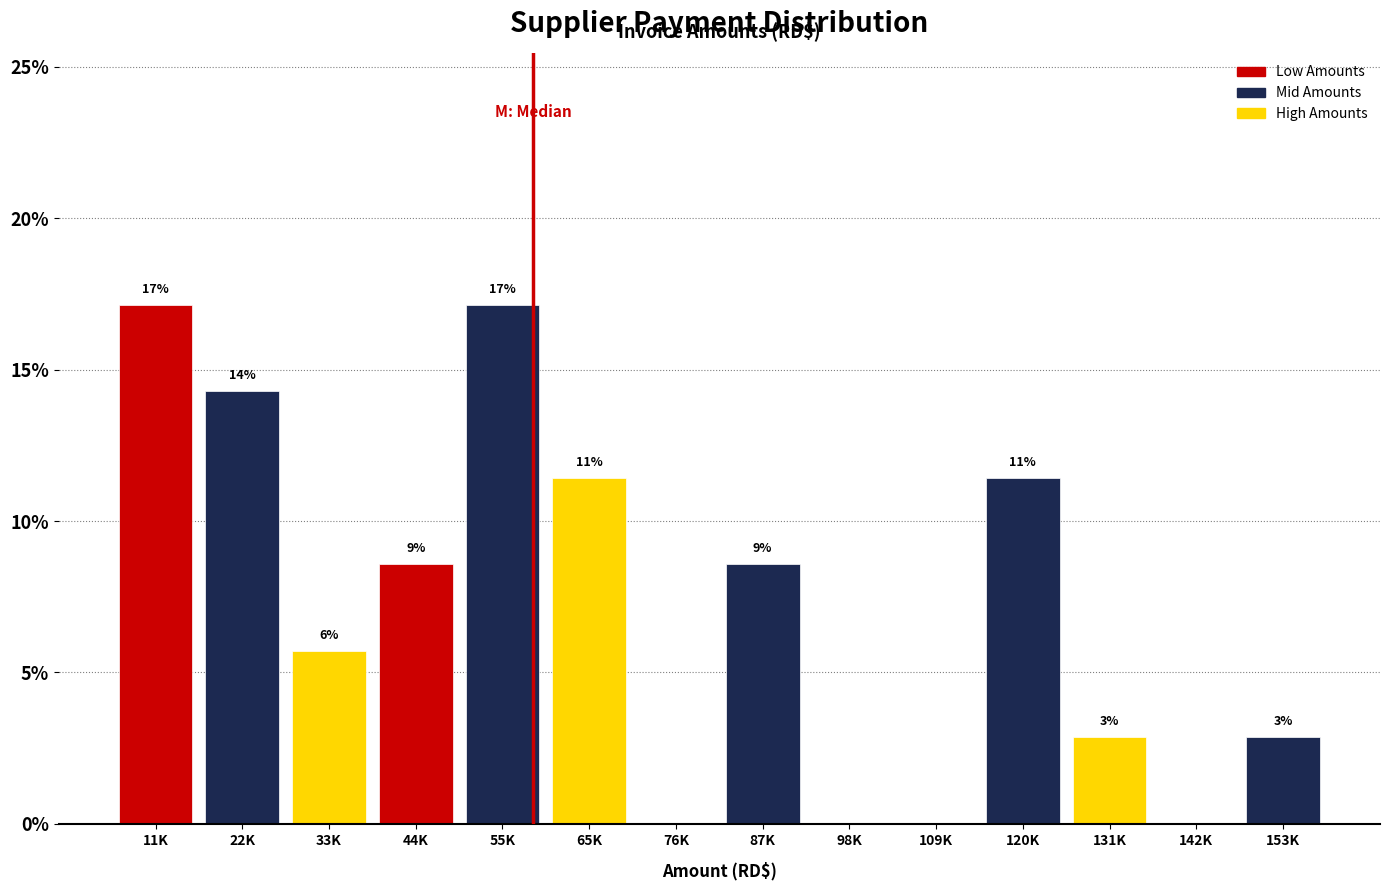

Are the bars horizontal?

No